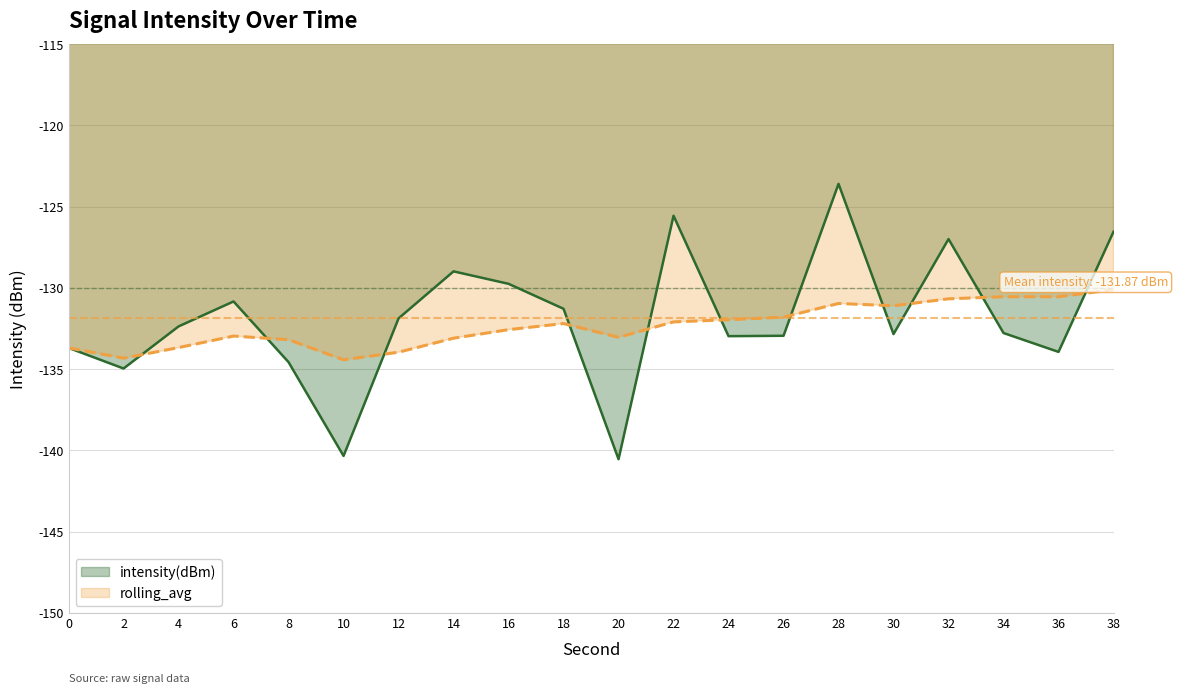

Between 2 and 6, which is larger?

6